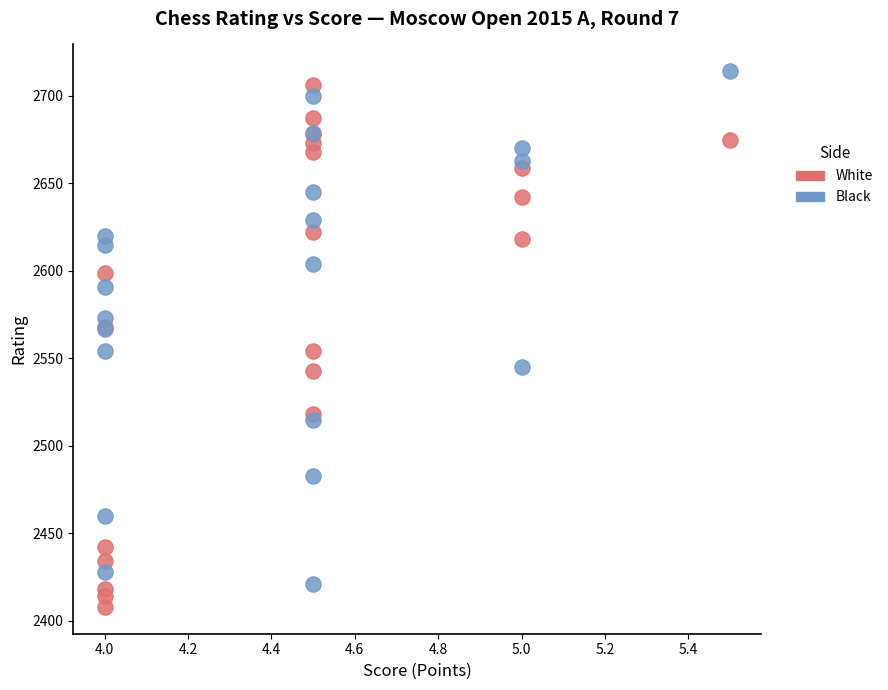

Which series contains the highest Y value?

Black